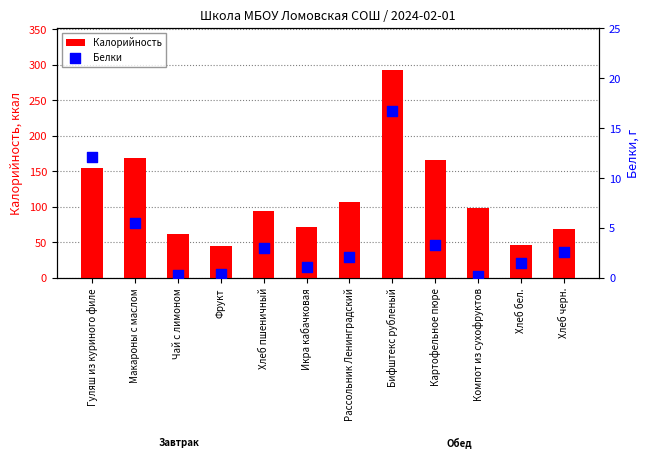

Which series has the widest spread of Y values?

Калорийность